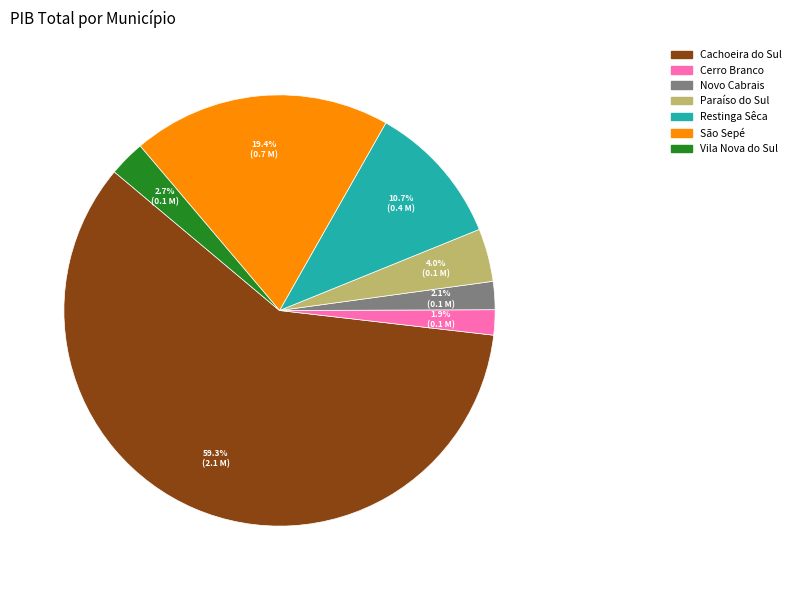

The Cachoeira do Sul slice represents 69% of the pie. True or false?

False